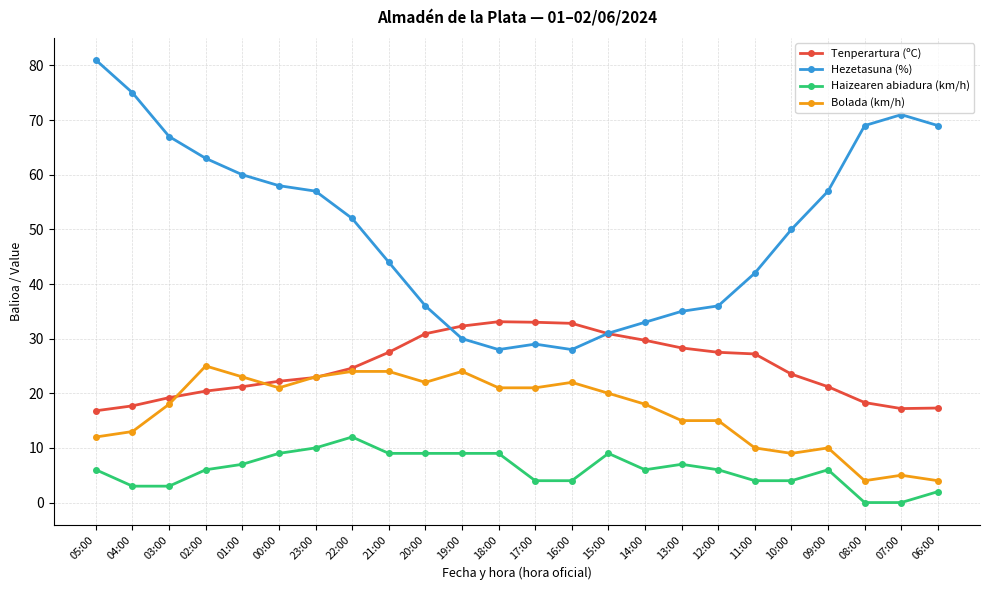

Which series has the largest total across all categories?

Hezetasuna (%)